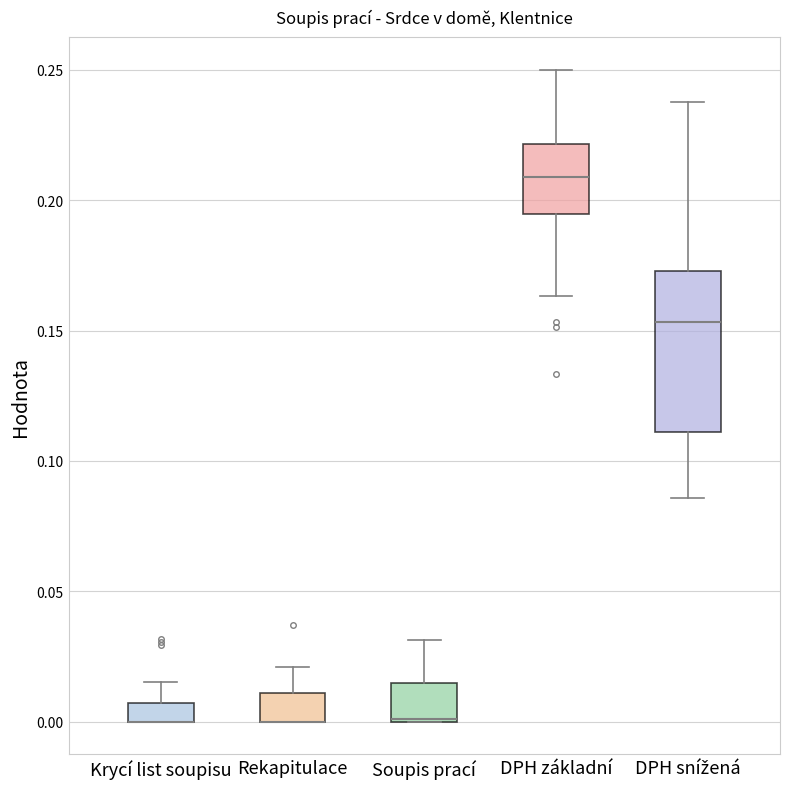

Which box is the tallest, from its lower edge to its upper edge?

DPH snížená